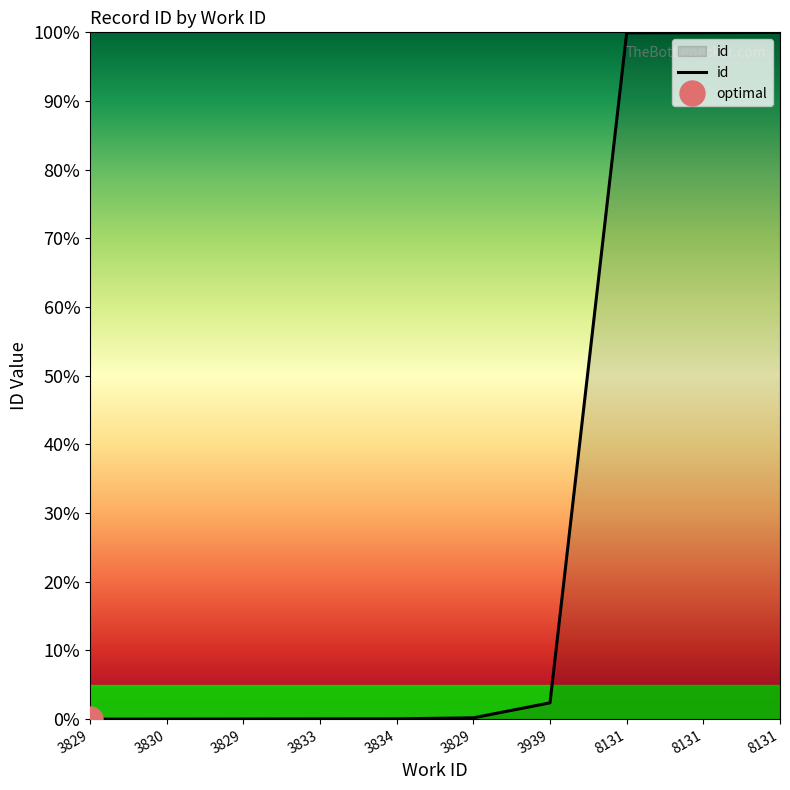

Is it true that the value at 3829 is 0.0?

True